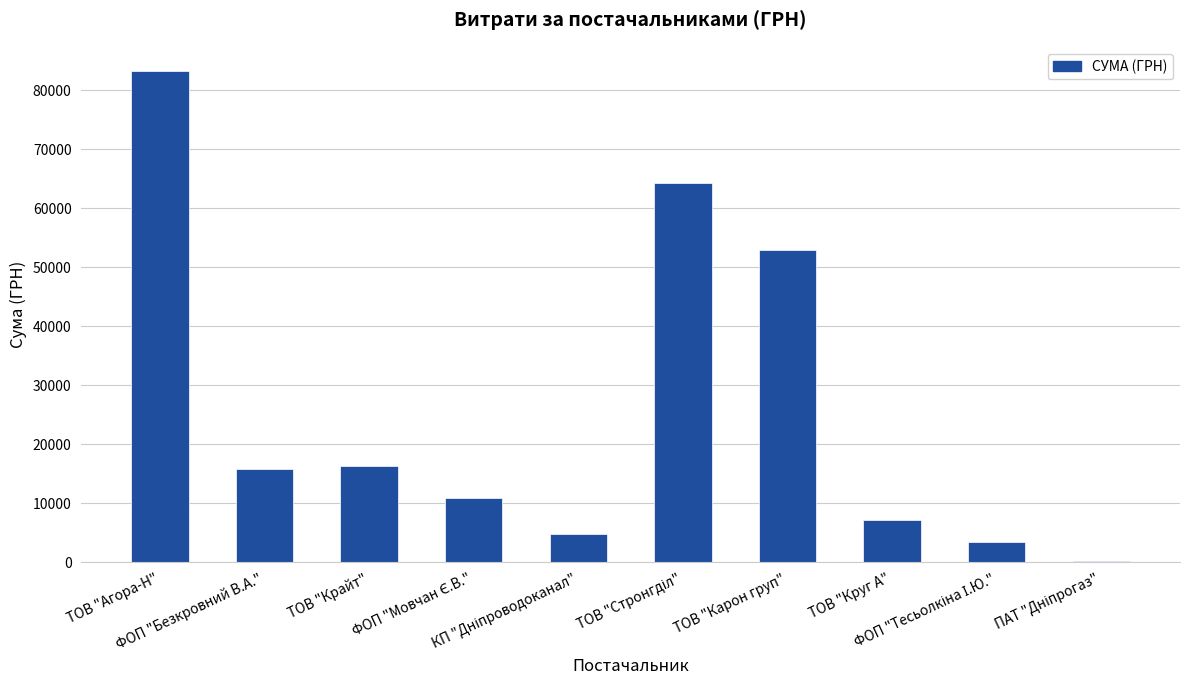

What is the greatest value displayed?

83197.0